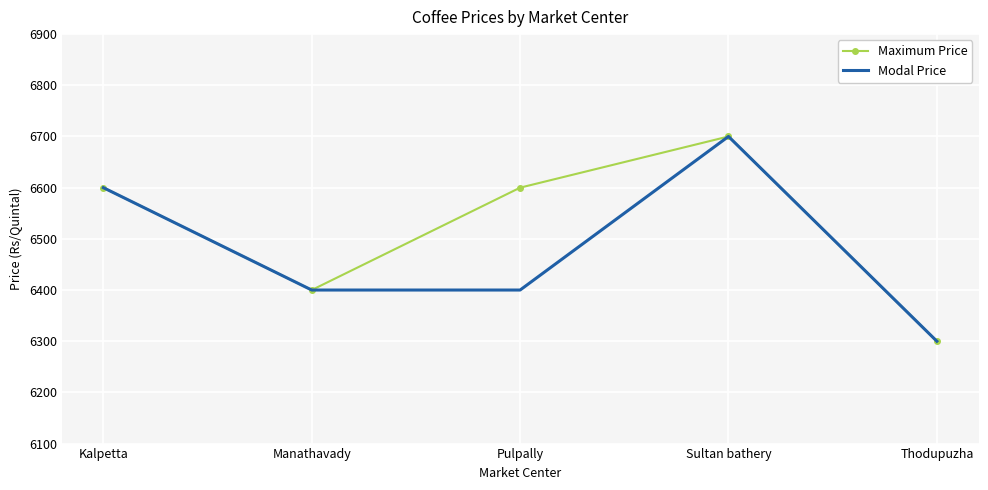

Between Manathavady and Pulpally, which series saw the biggest shift?

Maximum Price